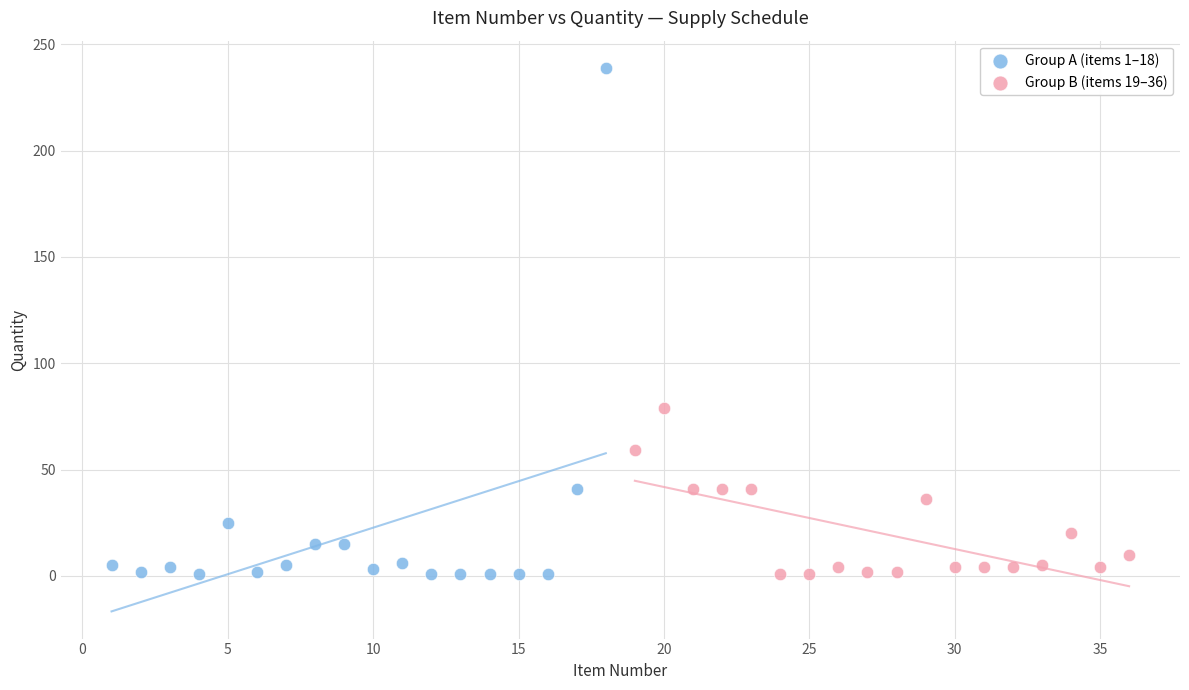

Which series has the largest Y range (max minus min)?

Group A (items 1–18)